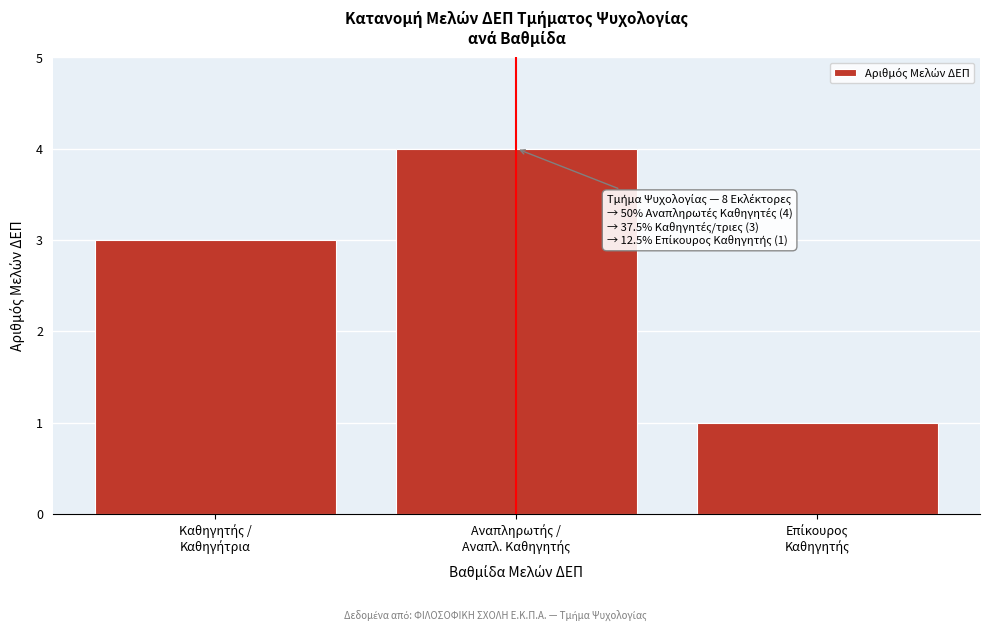

Reading left to right, list all the values displayed in this chart.

3	4	1